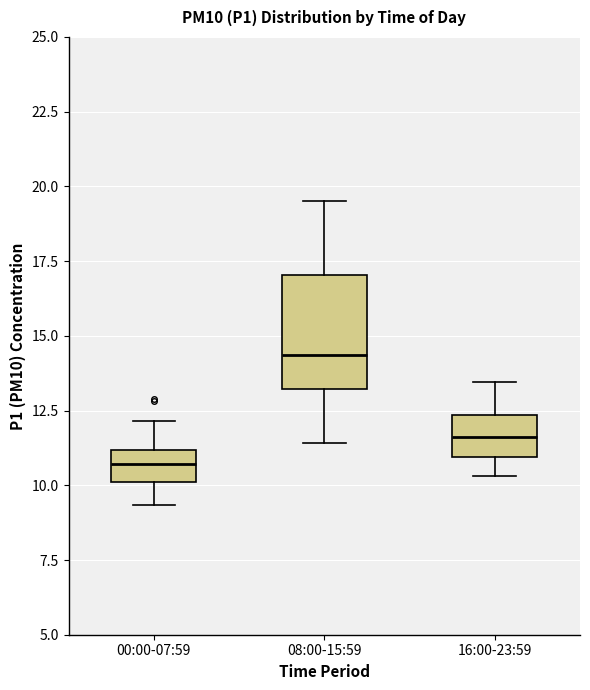

Reading left to right, transcribe this box plot: for each box, give where its median line is, the range the box spans, and where its two whiskers end, as read against the y-axis. The values are not printed on the chart, so give them approximately, as read against the axis.

00:00-07:59: median 10.5, box 10.0 to 11.0, whiskers 9.5 to 12.0
08:00-15:59: median 14.5, box 13.0 to 17.0, whiskers 11.5 to 19.5
16:00-23:59: median 11.5, box 11.0 to 12.5, whiskers 10.5 to 13.5